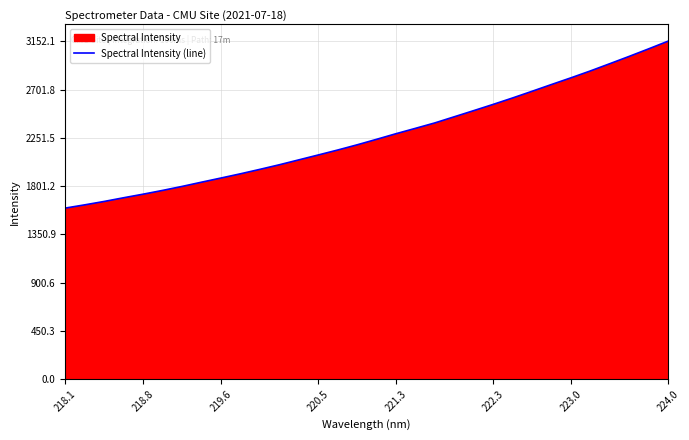

Which label corresponds to the largest value in the chart?

224.0